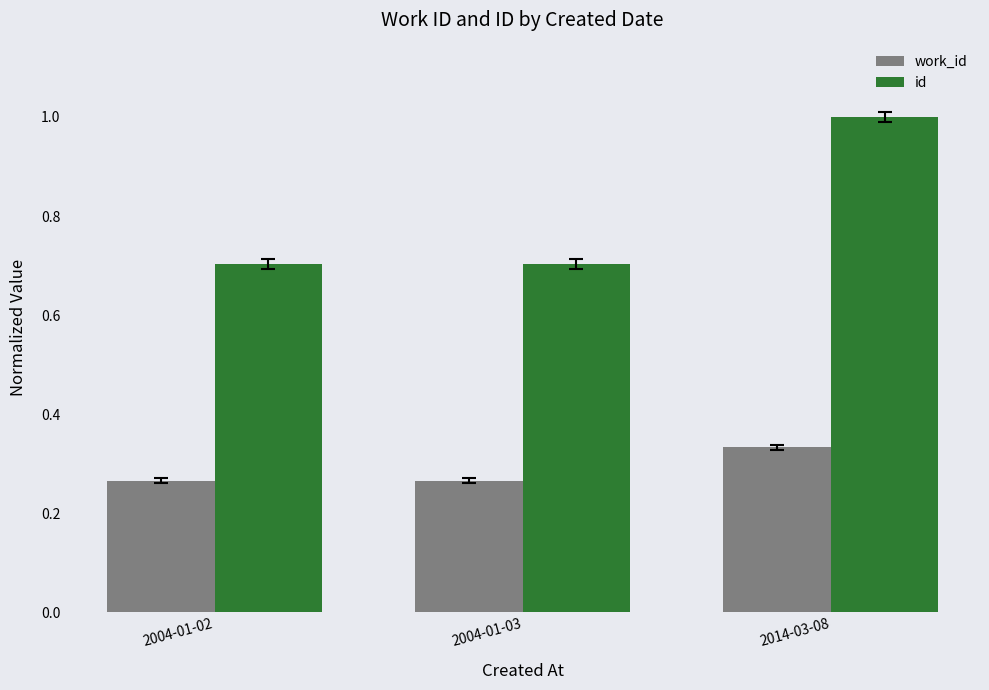

What is the sum of the id values at 2004-01-03 and 2014-03-08?

1.7